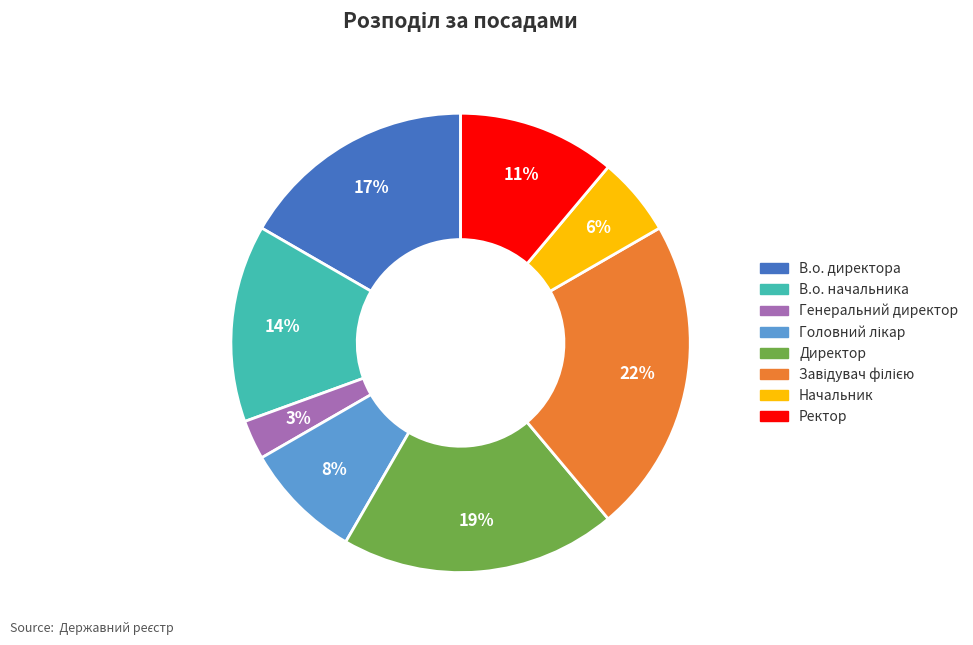

Is it true that В.о. начальника is 21% of the pie?

False